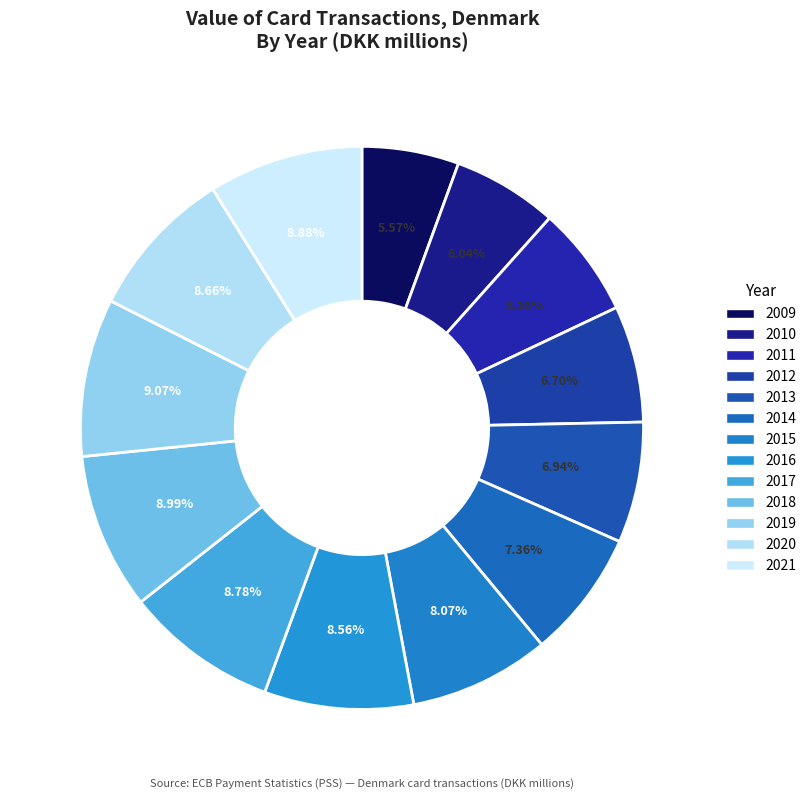

Count the number of slices in the pie.

13